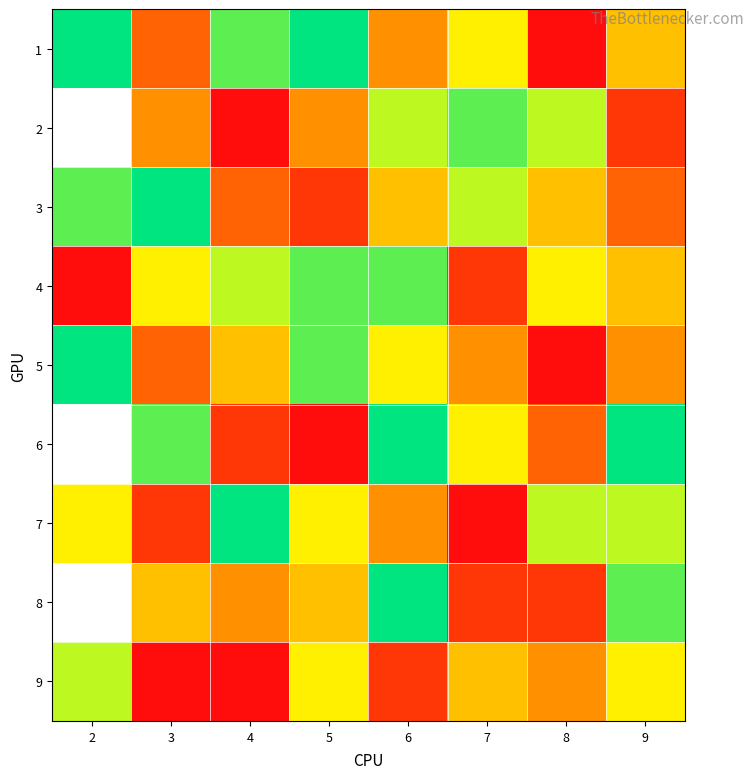

How many values in 6 are above zero?

7